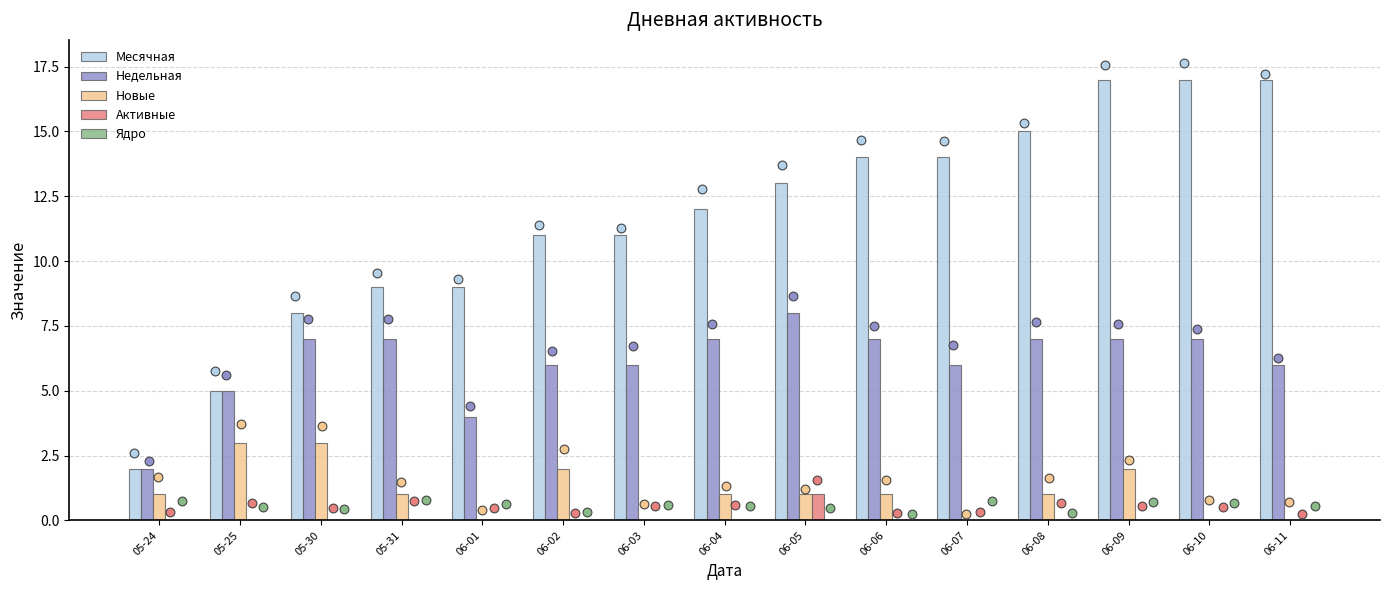

What are all the series names shown in the legend?

Месячная, Недельная, Новые, Активные, Ядро